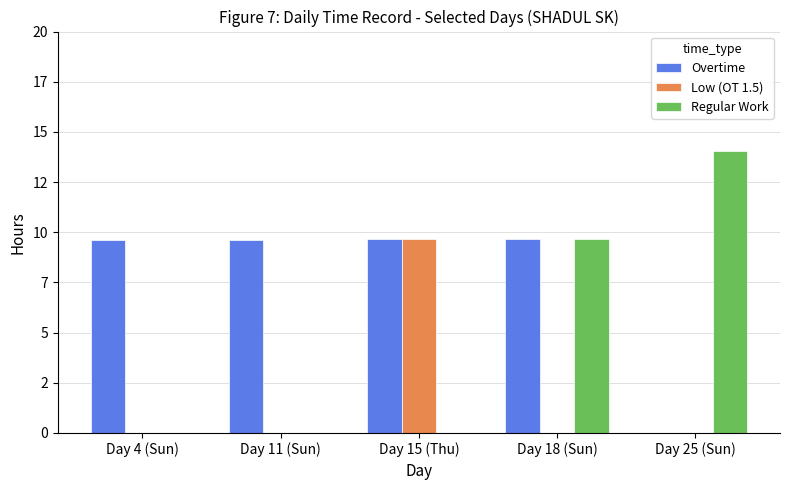

Is it true that Overtime equals 9.7 at Day 18 (Sun)?

True